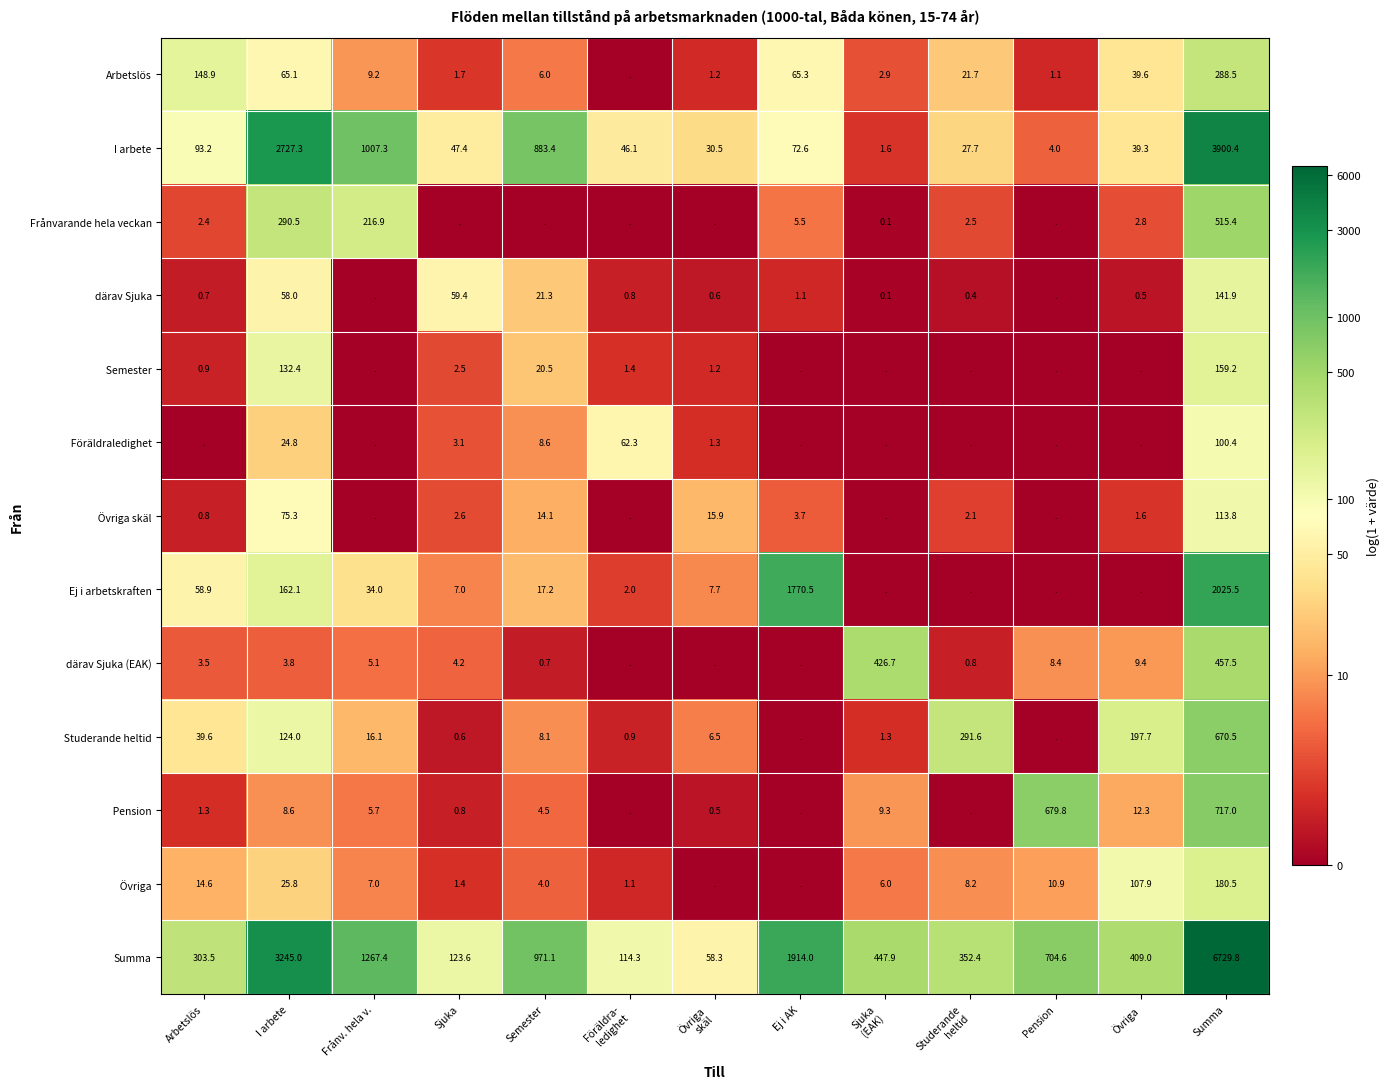

Which has a higher value, Summa or Föräldra-
ledighet?

Summa